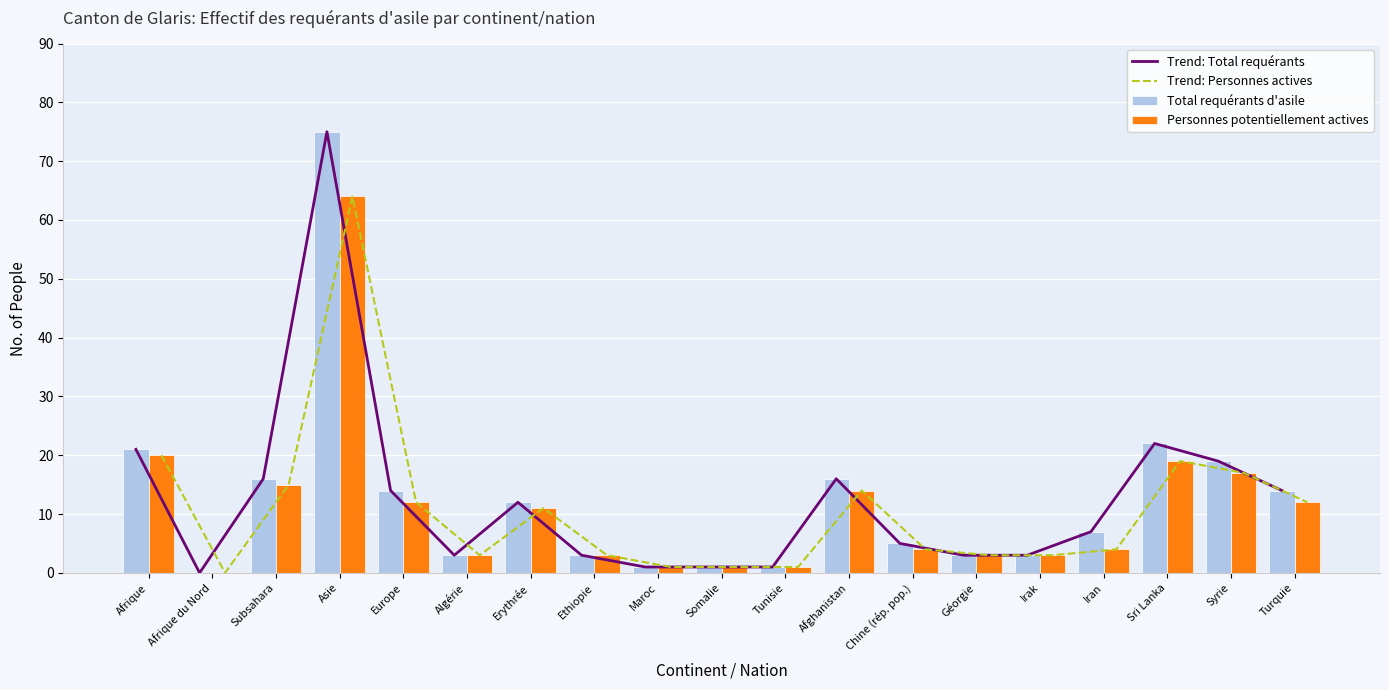

What is the difference between the Trend: Total requérants values at Afrique du Nord and Ethiopie?

3